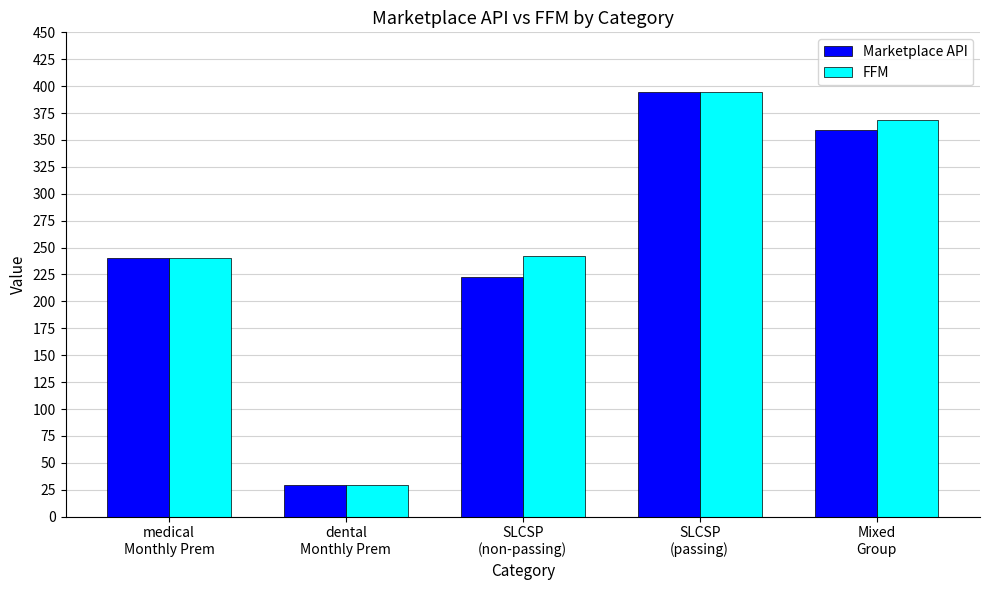

What is the minimum value for Marketplace API?

29.7